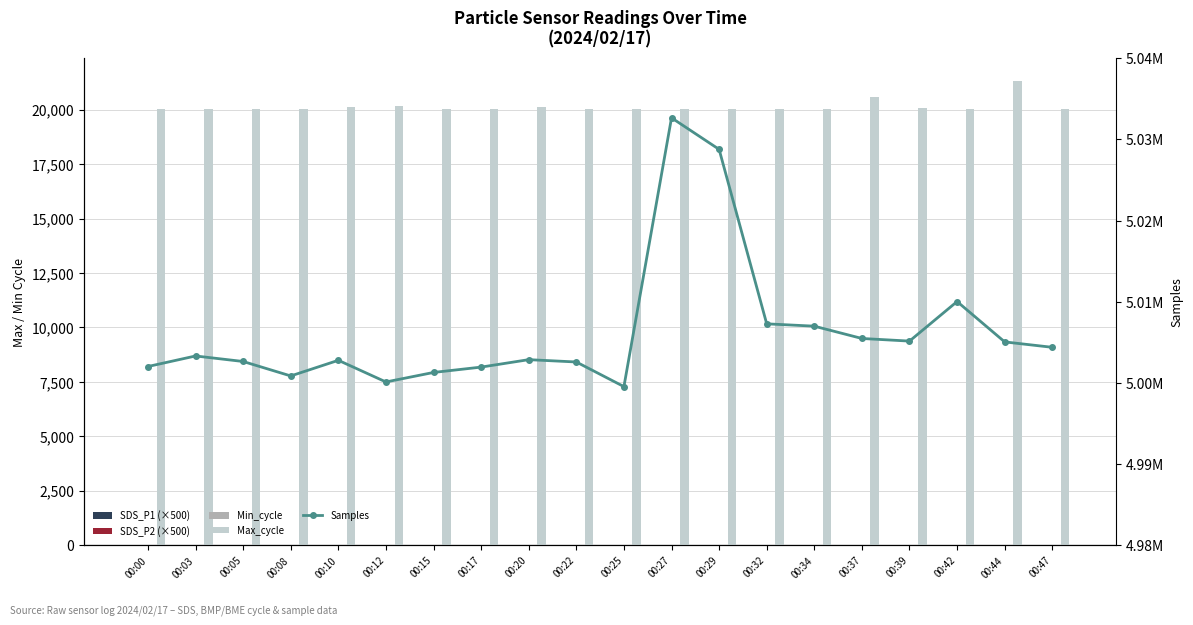

What are all the series names shown in the legend?

SDS_P1 (×500), SDS_P2 (×500), Min_cycle, Max_cycle, Samples